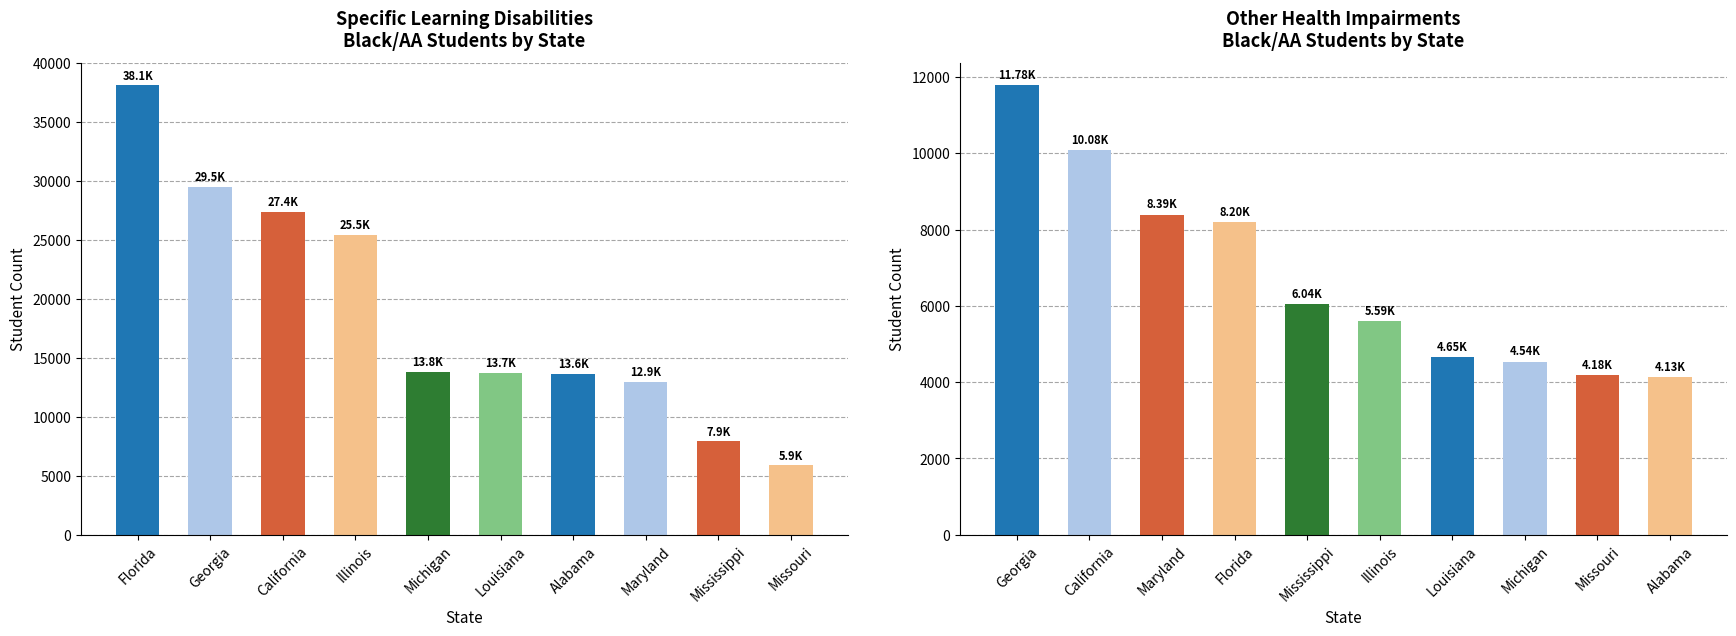

The Specific learning disabilities series shows 29488 at Georgia. True or false?

True